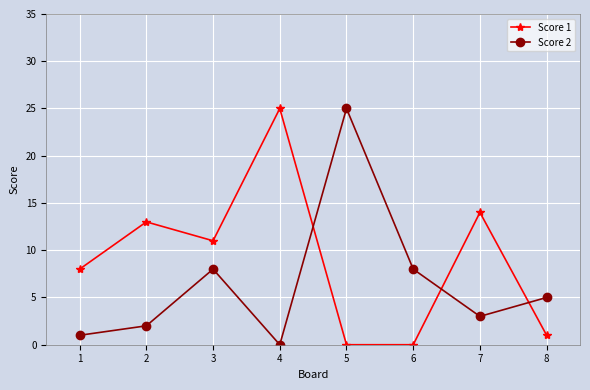

What is the total value across all series at 4?

25